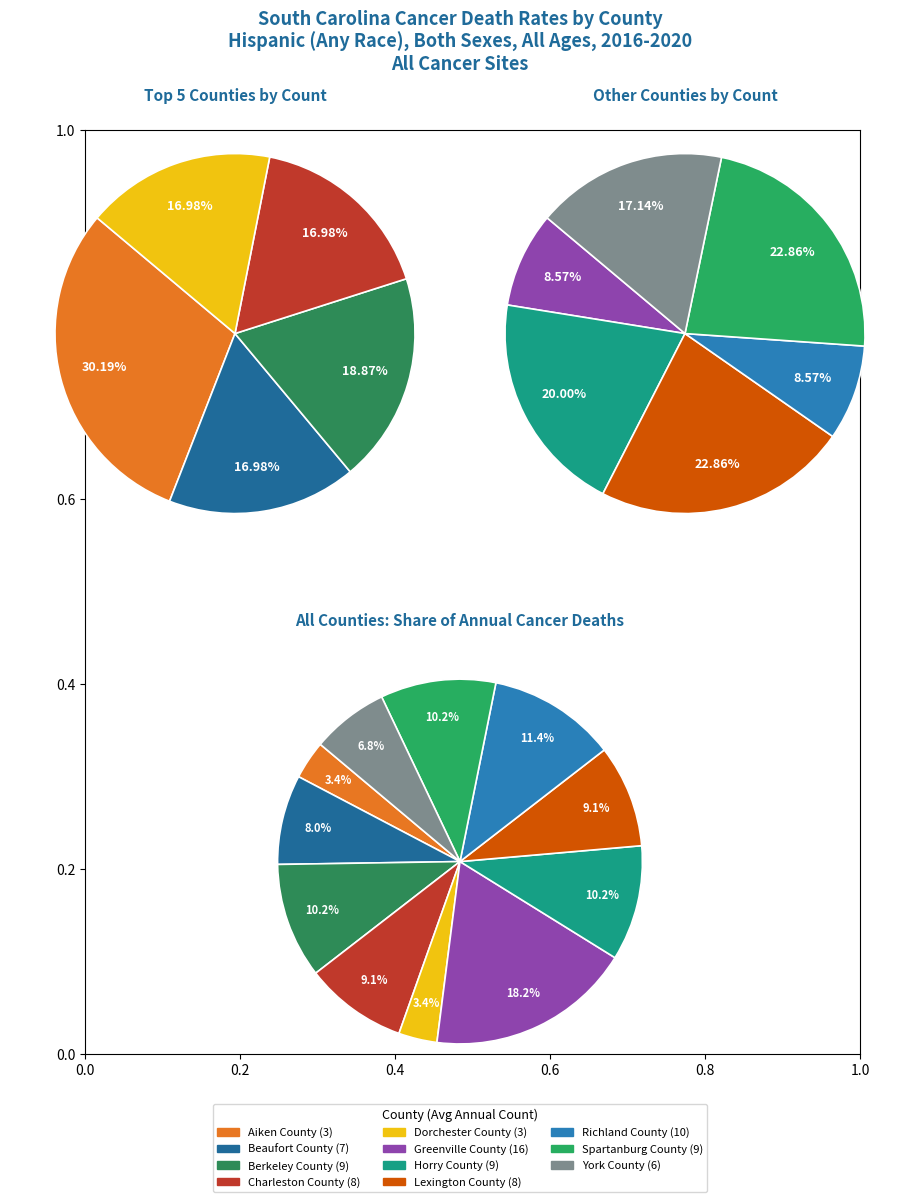

True or false: Lexington County accounts for 16% of the total.

False